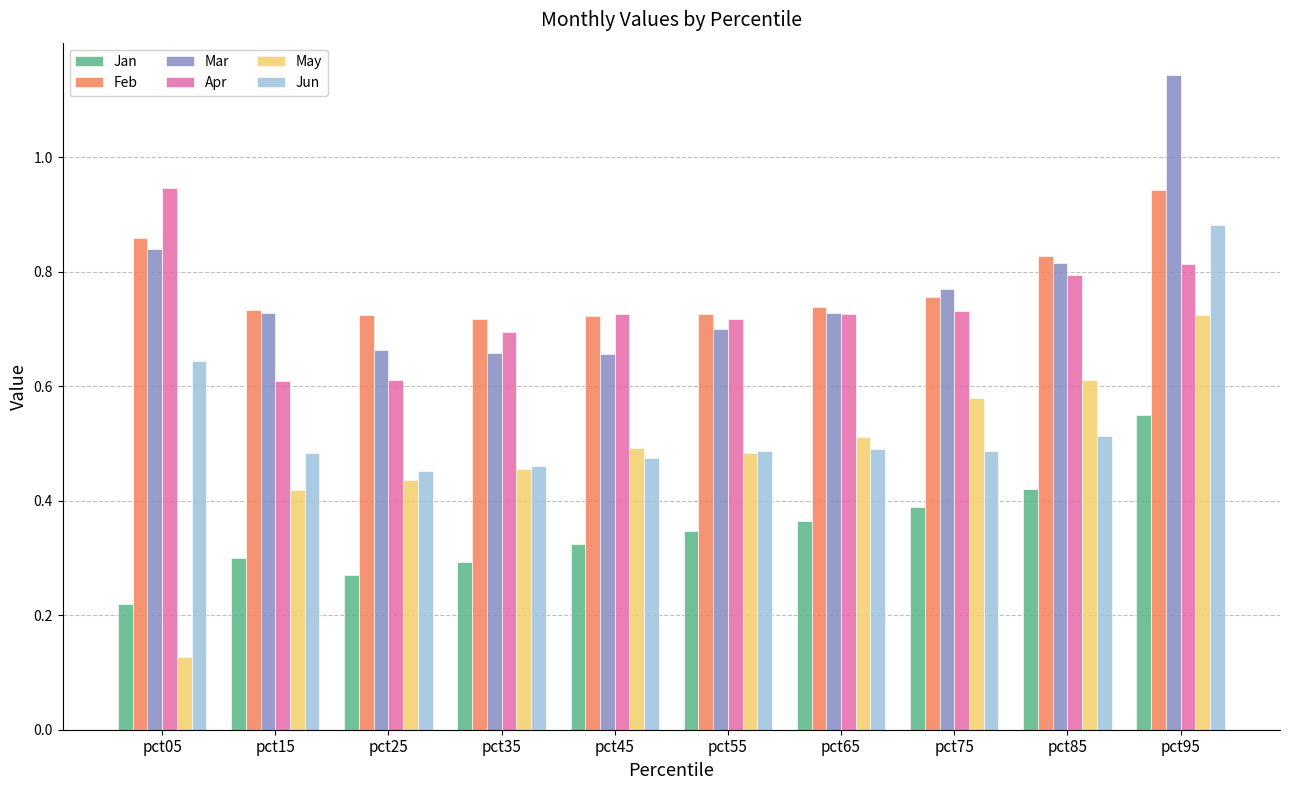

The Jun series shows 0.6 at pct05. True or false?

True